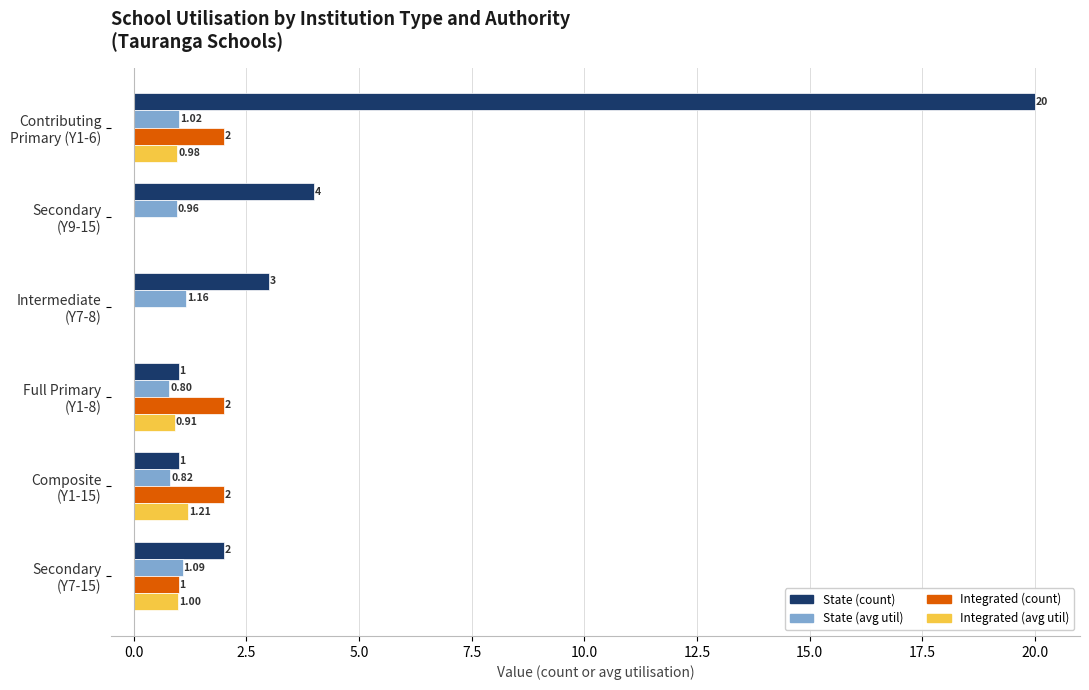

What are all the series names shown in the legend?

State (count), State (avg util), Integrated (count), Integrated (avg util)